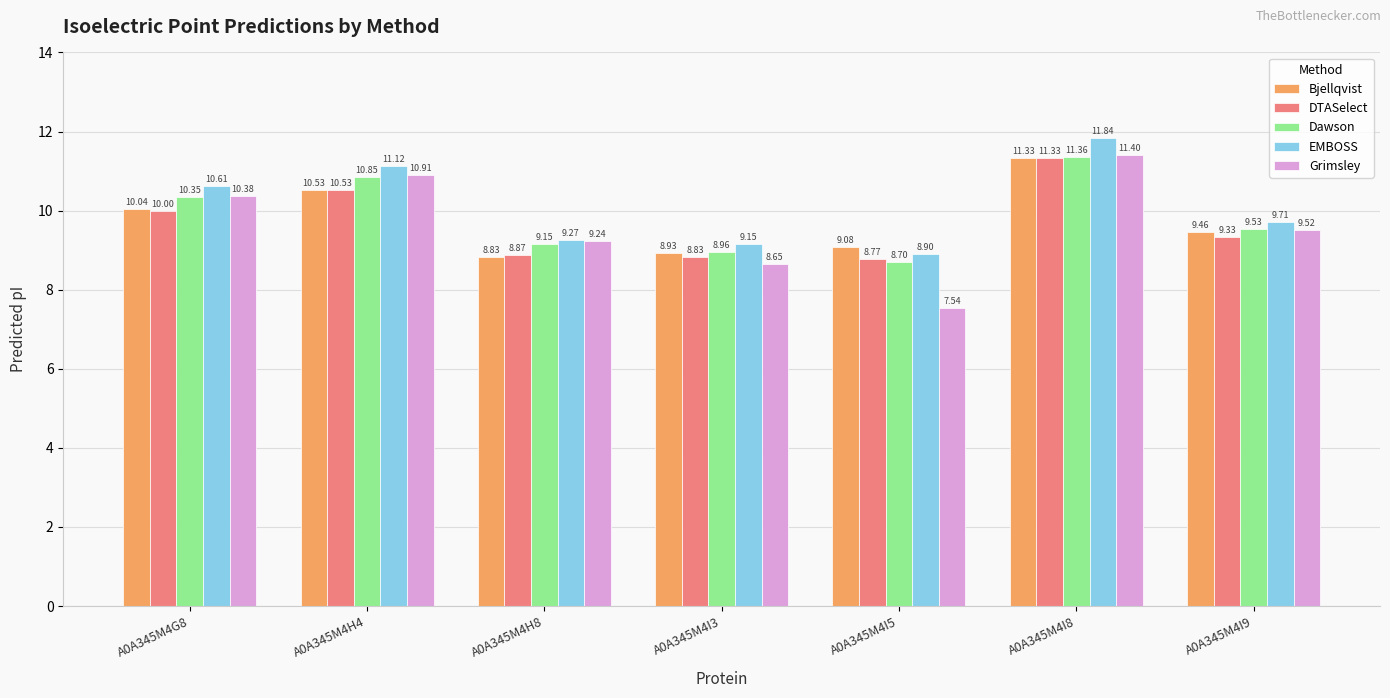

What is the average value of the Bjellqvist series?

9.7